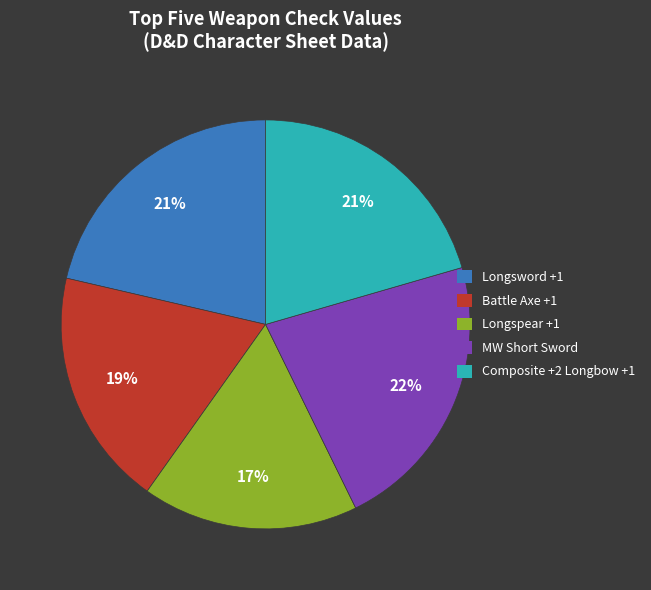

Is there any slice that represents more than half of the pie?

No